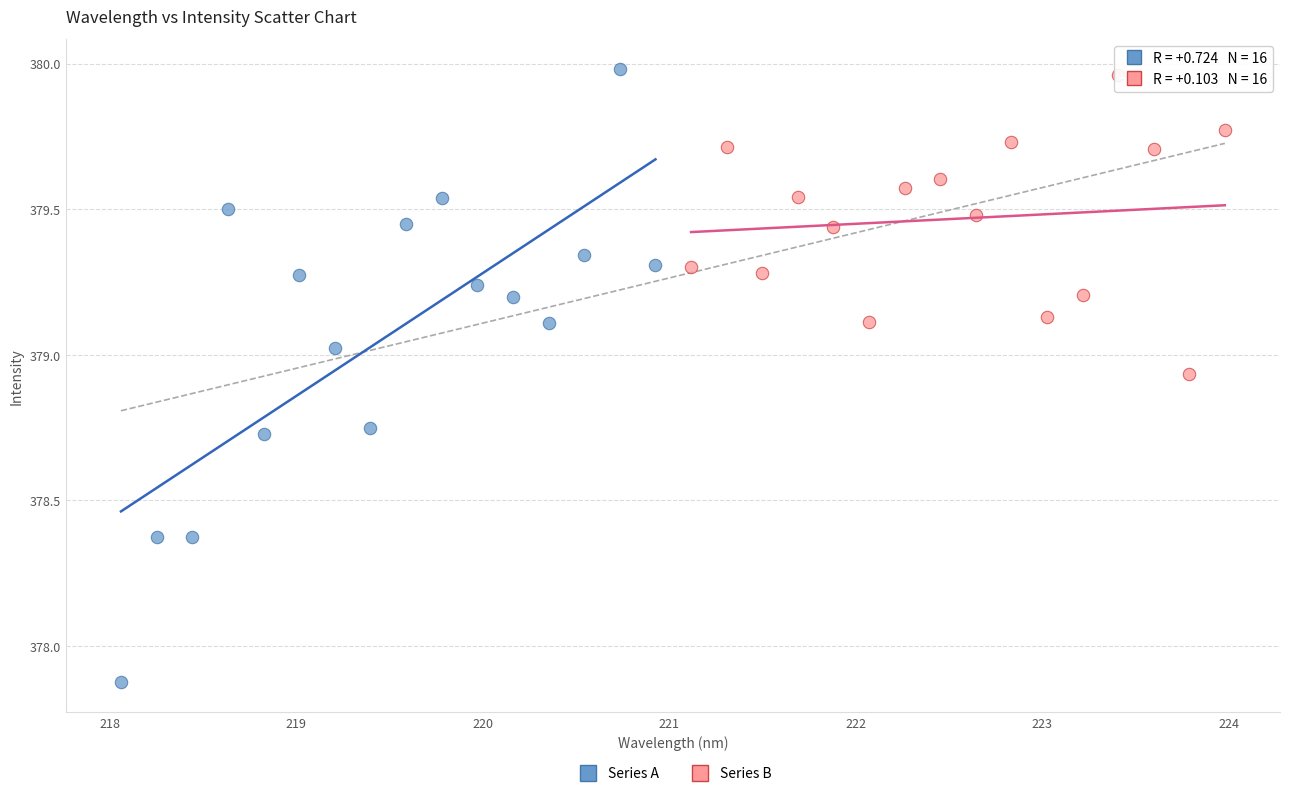

Which series contains the lowest Y value?

Series A